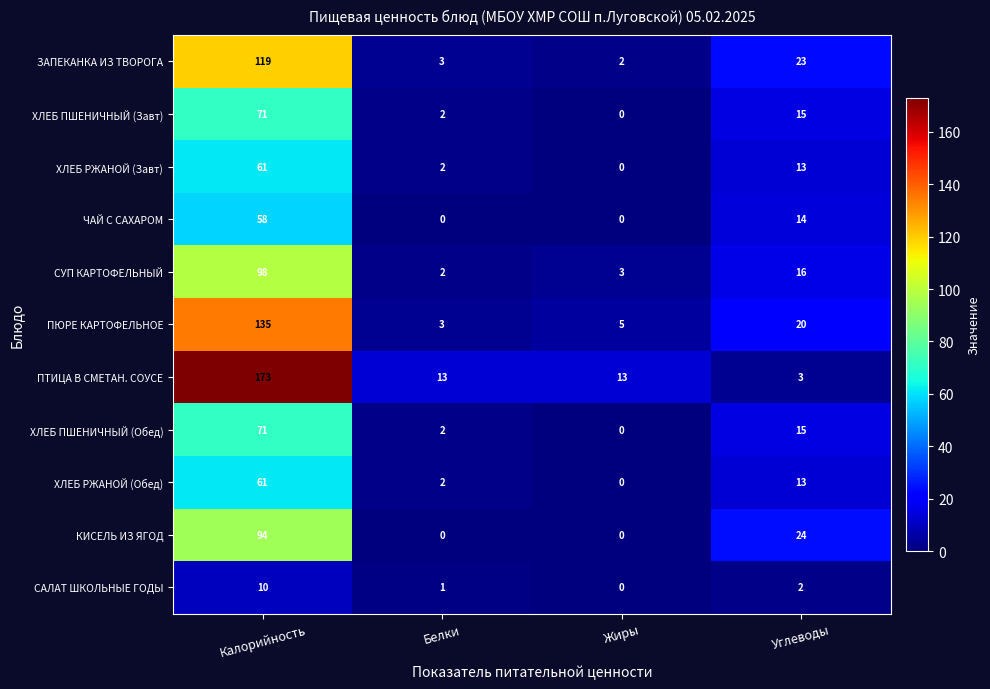

Where does the ЗАПЕКАНКА ИЗ ТВОРОГА series first go above 23?

Калорийность